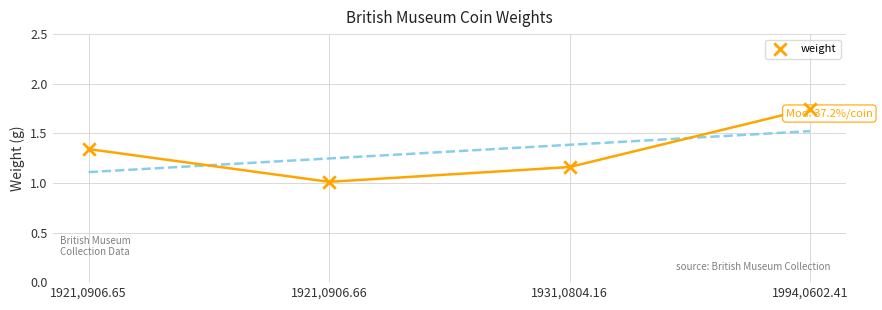

What is the range of Y values (max minus min)?

0.7